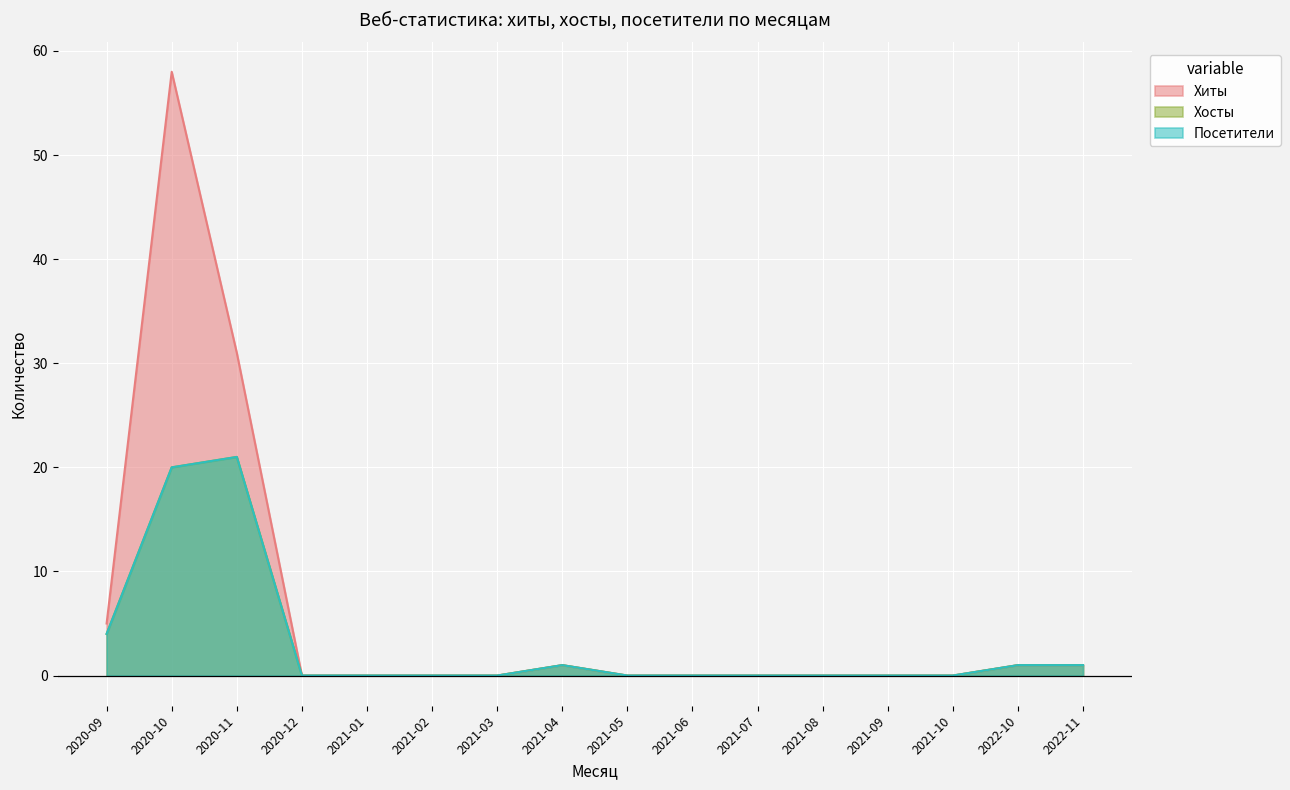

In Посетители, how many points are higher than both neighbors (excluding endpoints)?

2